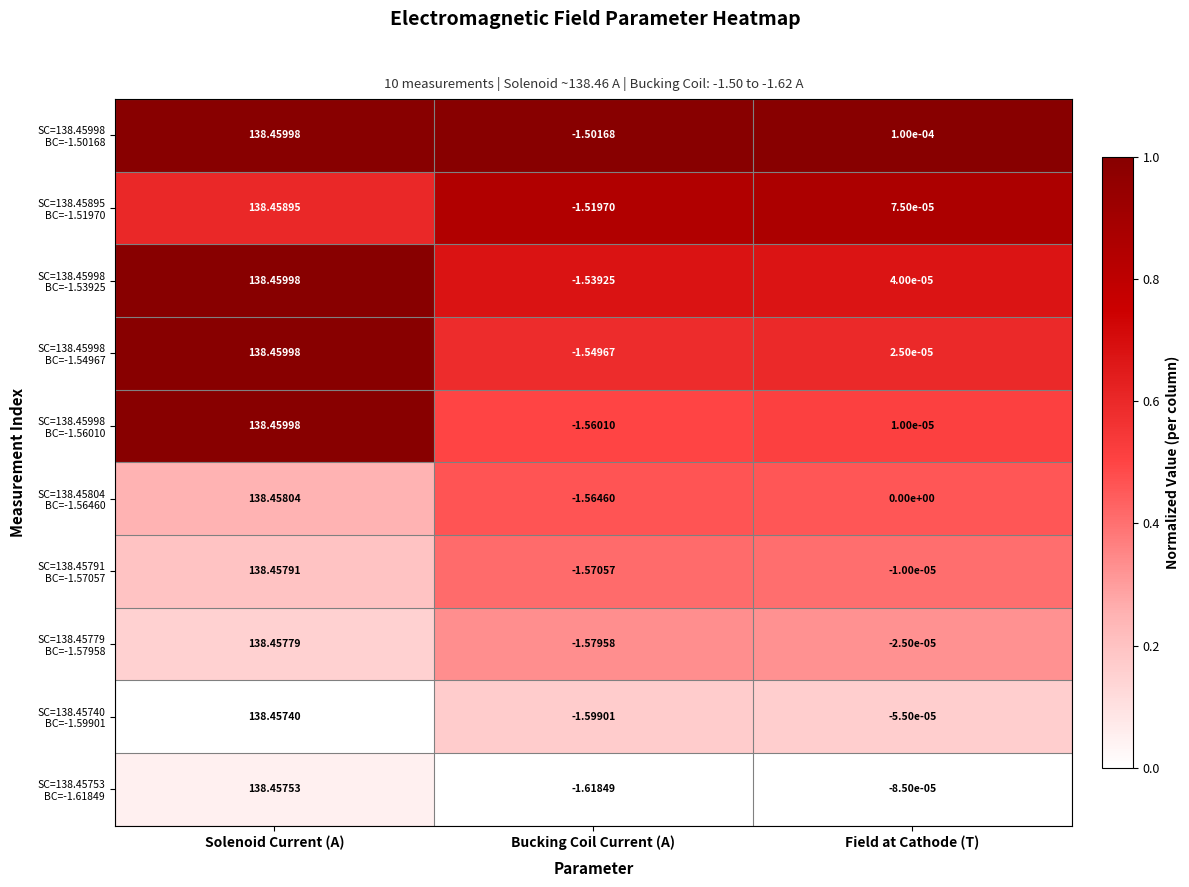

At which category is the sum across all series the highest?

Solenoid Current (A)